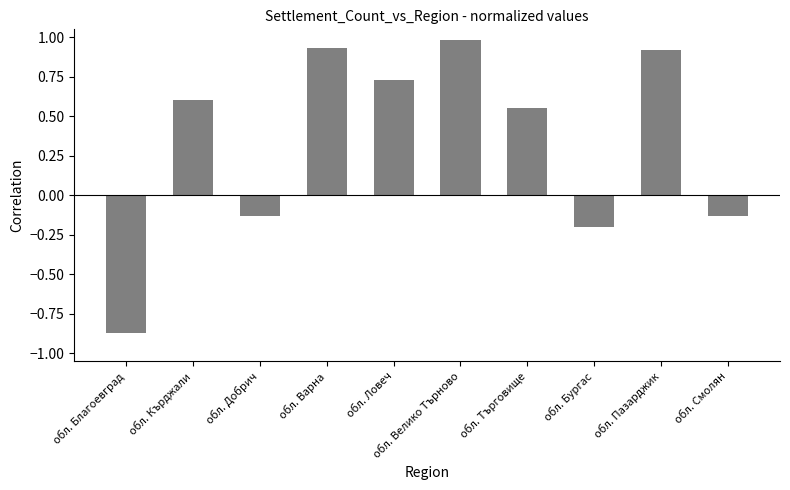

At which label does the data first exceed 0?

обл. Кърджали